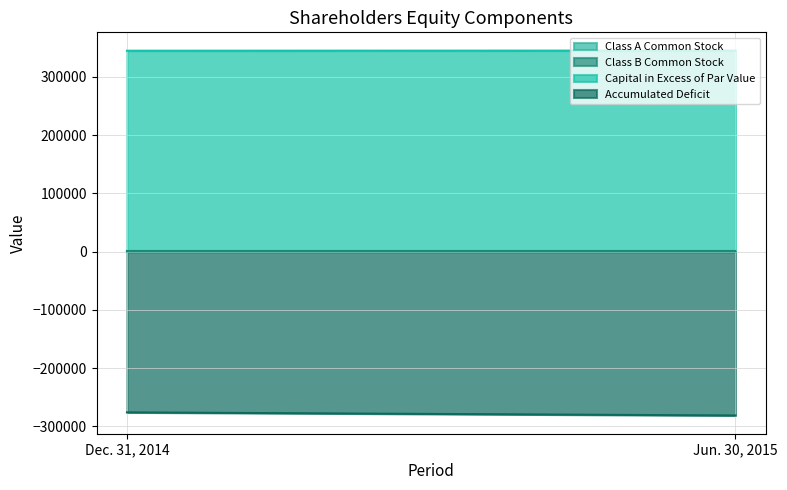

What is the average value of the Capital in Excess of Par Value series?

345143